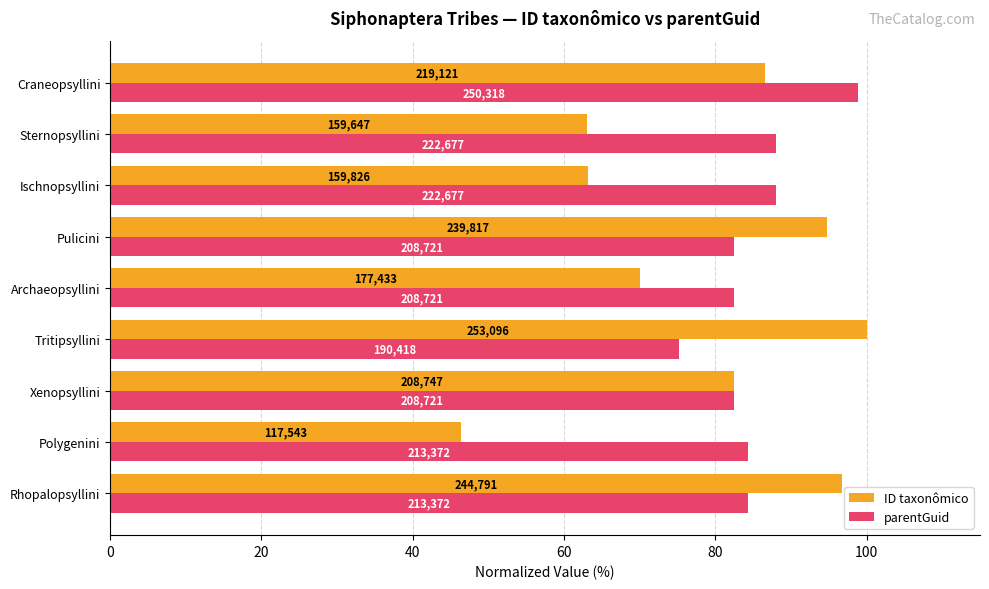

What are all the series names shown in the legend?

ID taxonômico, parentGuid